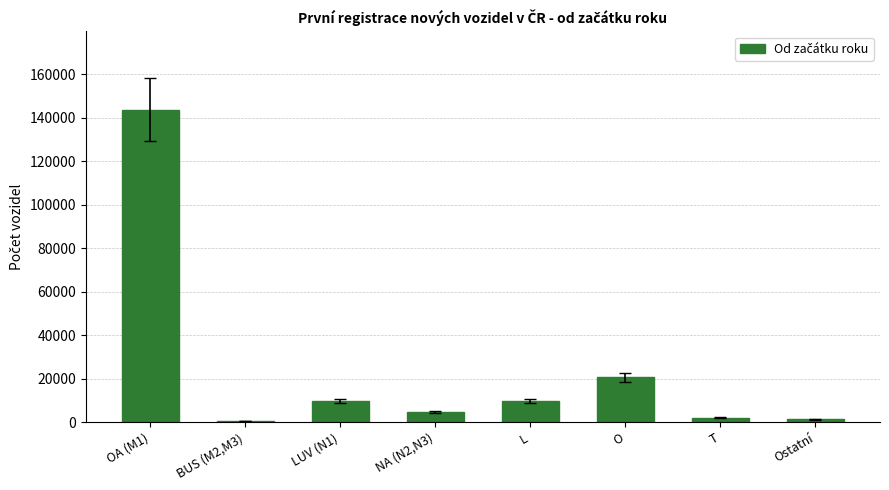

What is the label of the 4th bar from the right?

L